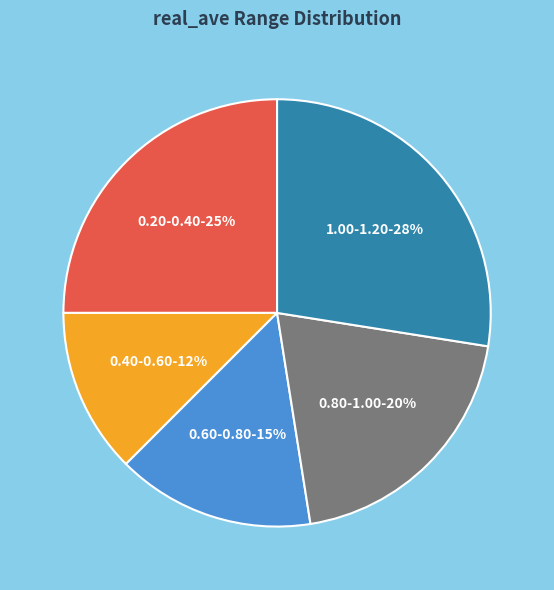

To the nearest percent, what is the average slice percentage?

20%